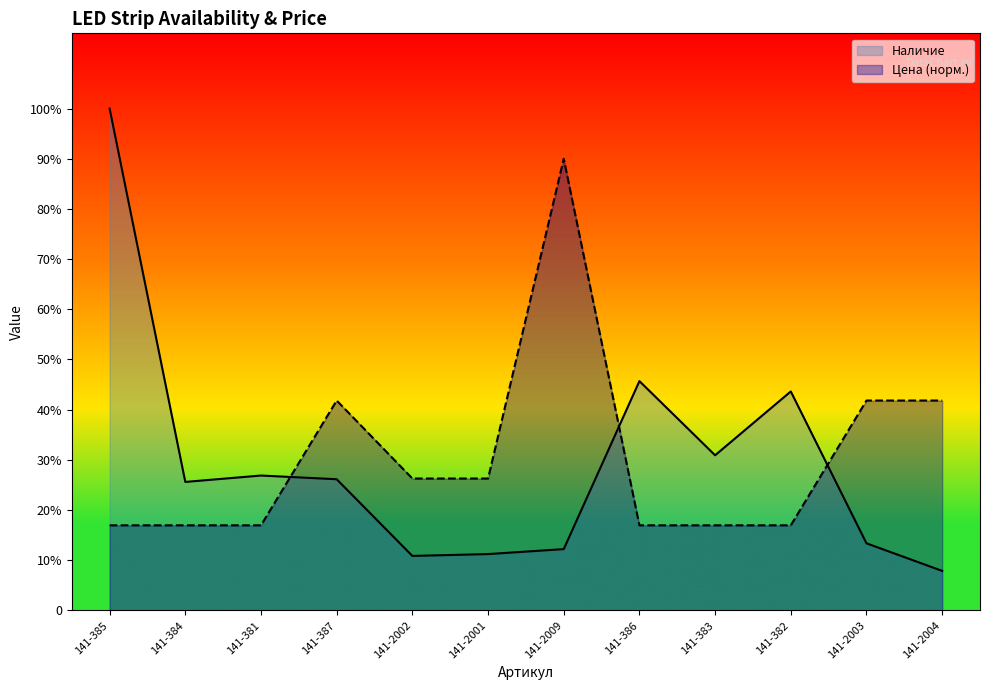

Rank the categories by Цена value from highest to lowest.

141-2009, 141-387, 141-2003, 141-2004, 141-2002, 141-2001, 141-385, 141-384, 141-381, 141-386, 141-383, 141-382